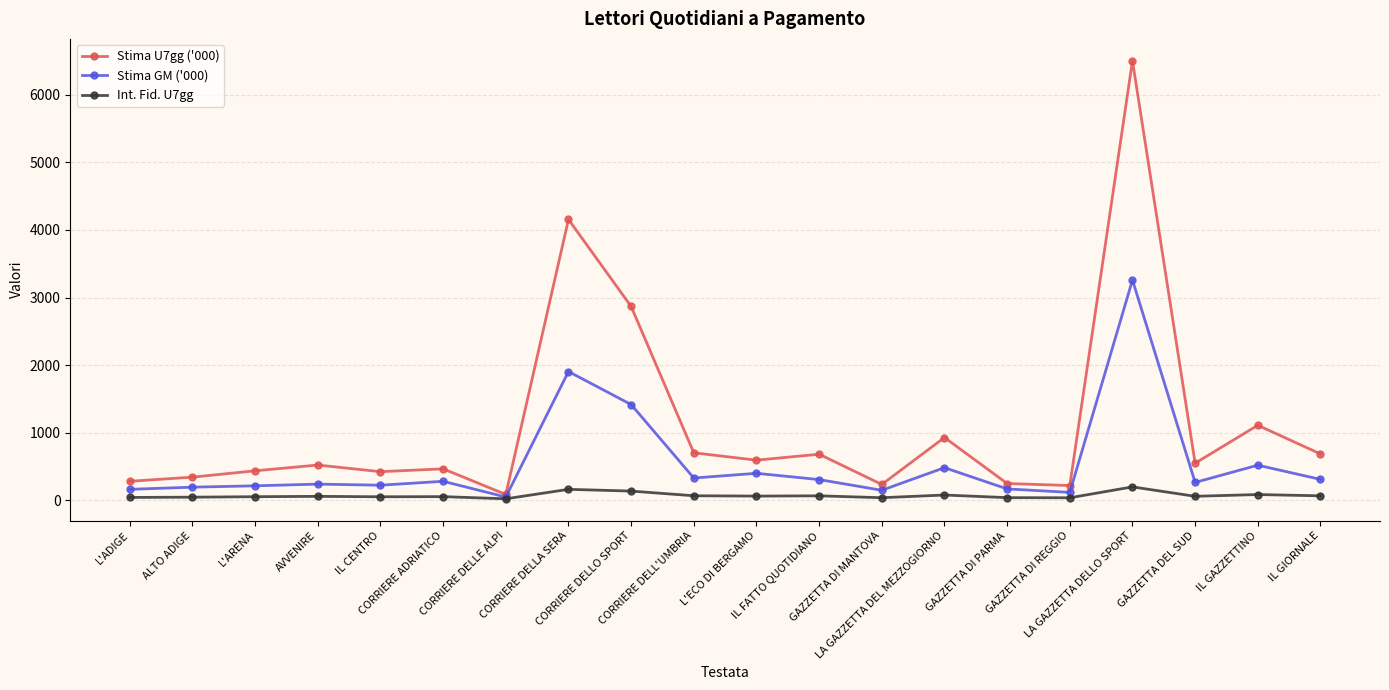

What is the sum of all Stima U7gg ('000) values?

22072